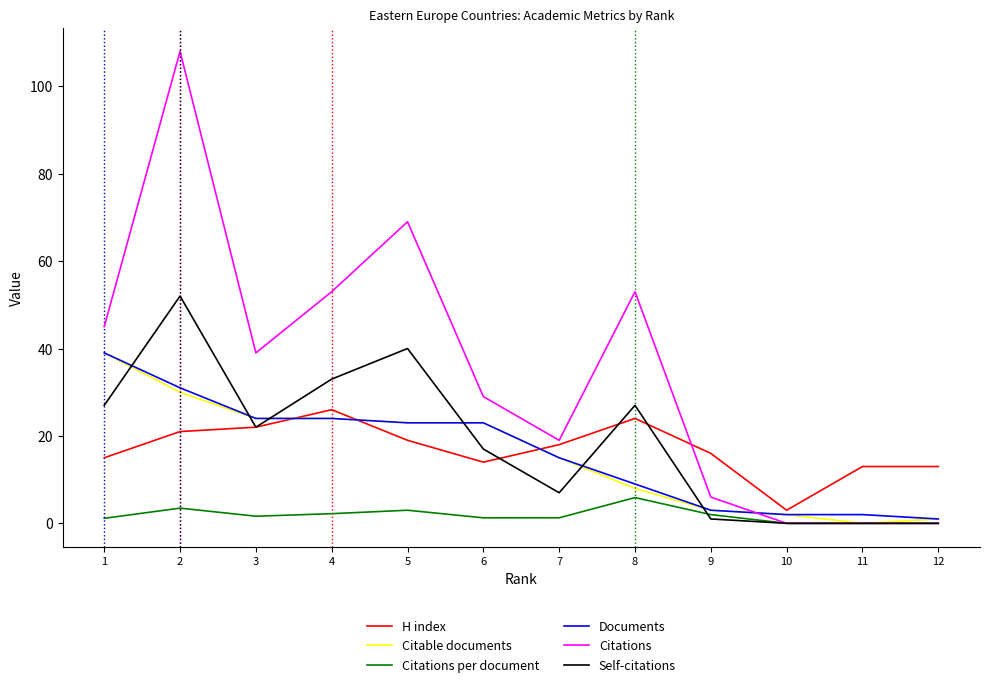

What is the lowest value of the H index series?

3.0